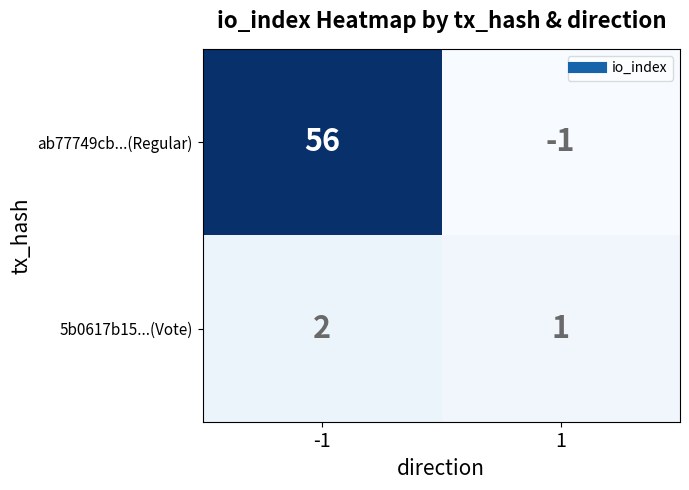

Rank the series by their average value, from lowest to highest.

5b0617b15...(Vote), ab77749cb...(Regular)